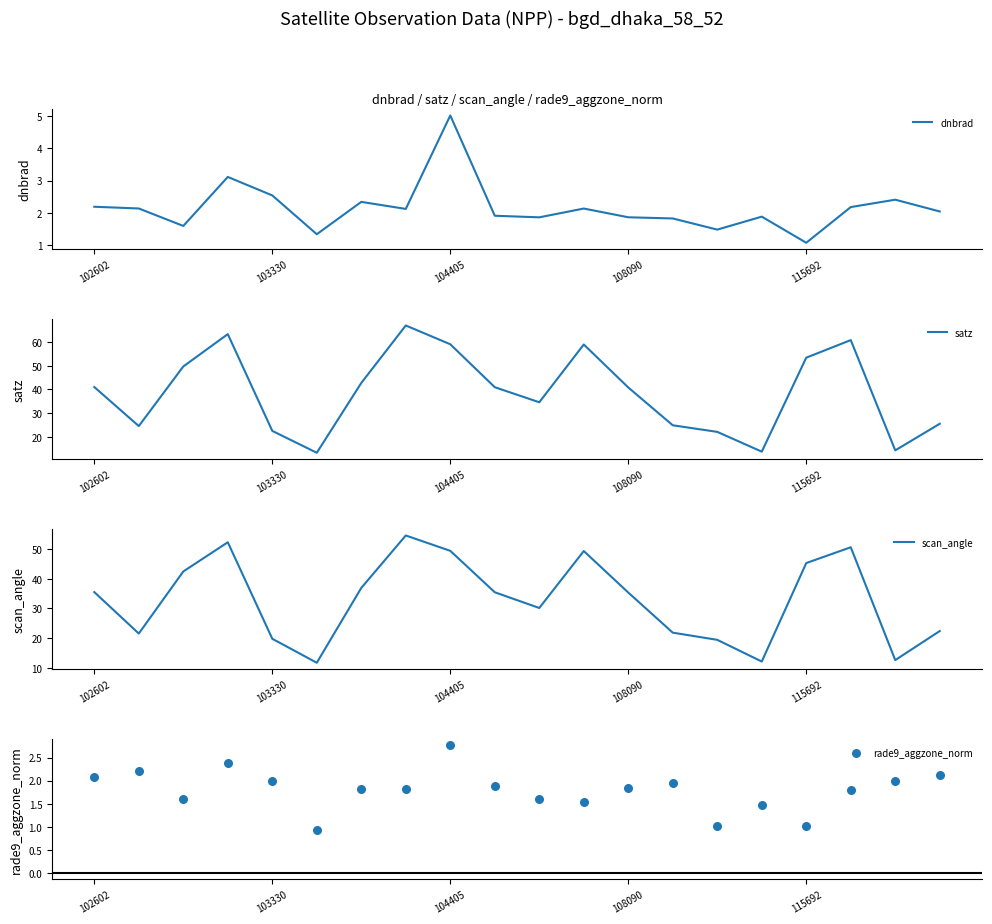

What is the total value across all series at 14?

44.0